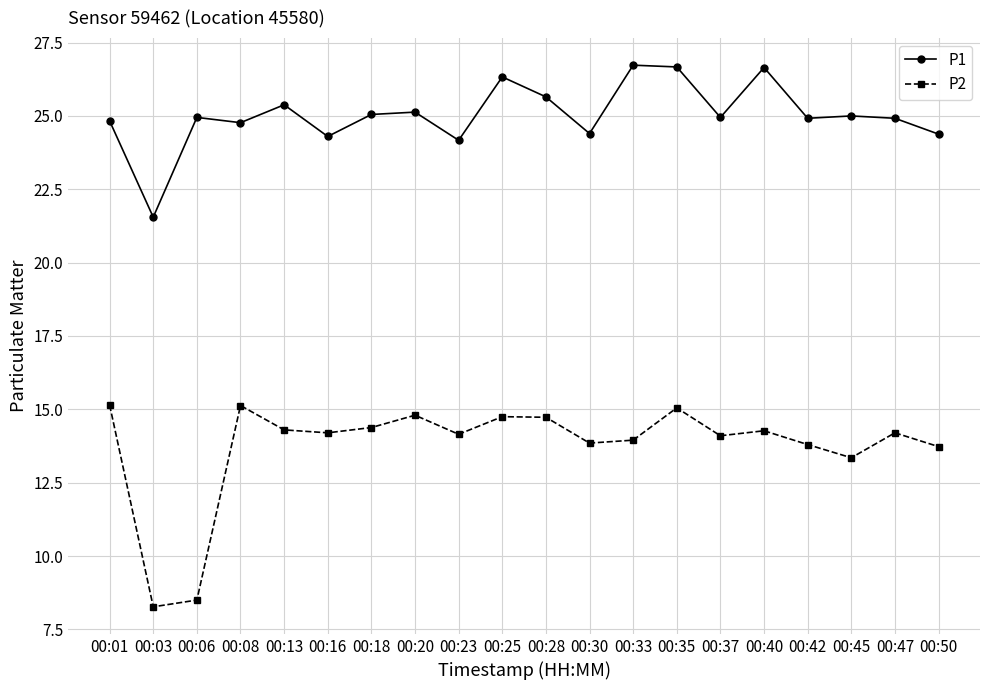

At which category does P1 reach its first local peak?

00:06